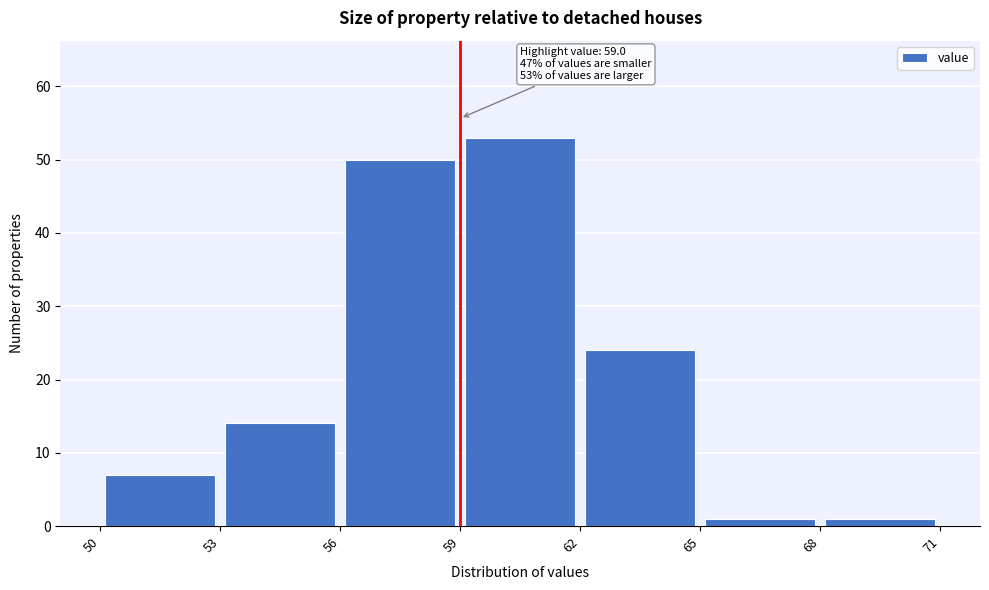

Which range on the x-axis has the tallest bar?

59 to 62